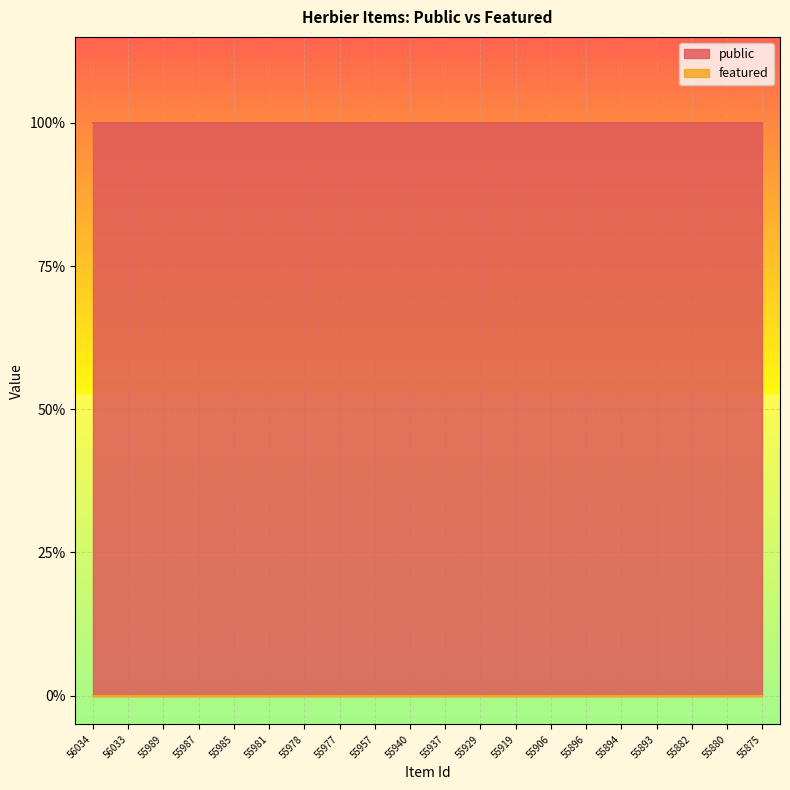

Which series has the largest total across all categories?

public